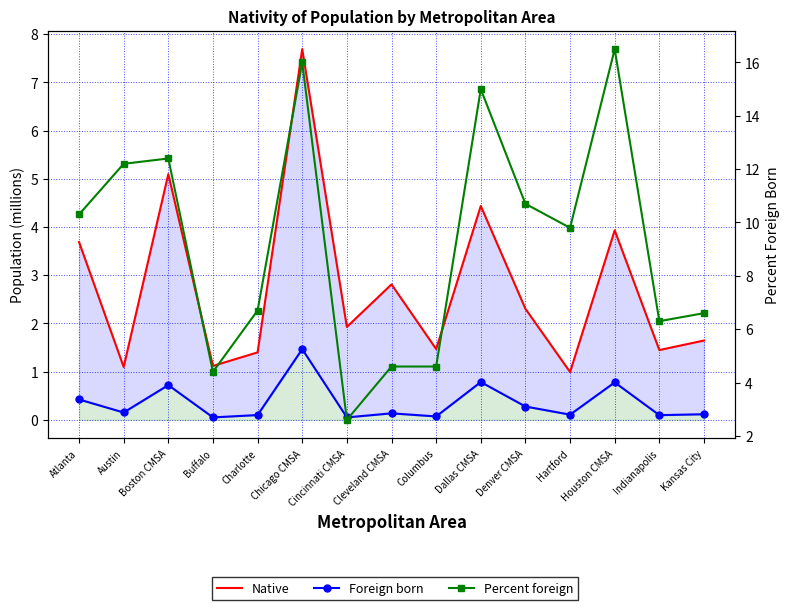

The Native series shows 1.5 at Buffalo. True or false?

False